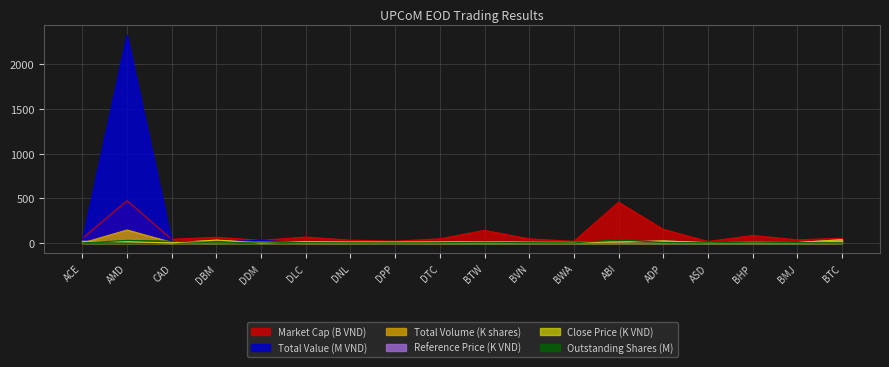

The Total Volume series shows 66.9 at BMJ. True or false?

False